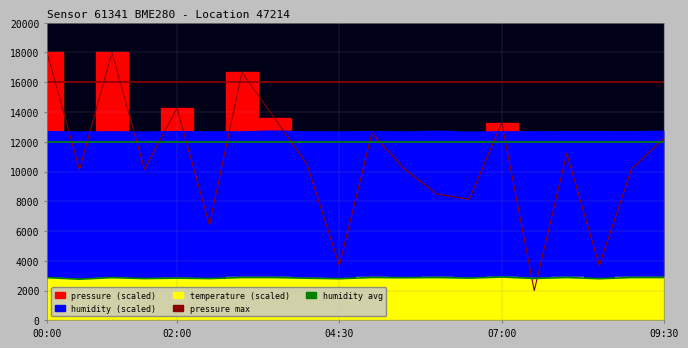

Reading left to right, extract all data points from this chart.

pressure: 00:00=18000.0	00:30=10139.7	01:00=18000.0	01:30=10151.4	02:00=14254.2	02:30=6417.3	03:00=16653.1	03:30=13598.3	04:00=10504.6	04:30=3688.5	05:00=12577.4	05:30=10178.6	06:00=8490.1	06:30=8129.1	07:00=13272.2	07:30=2000.0	08:00=11207.2	08:30=3688.5	09:00=10190.2	09:30=12239.7
humidity: 00:00=12681.0	00:30=12648.0	01:00=12670.5	01:30=12645.0	02:00=12682.5	02:30=12657.0	03:00=12661.5	03:30=12711.0	04:00=12661.5	04:30=12651.0	05:00=12685.5	05:30=12649.5	06:00=12691.5	06:30=12634.5	07:00=12664.5	07:30=12663.0	08:00=12679.5	08:30=12676.5	09:00=12670.5	09:30=12691.5
temperature: 00:00=2872.0	00:30=2768.0	01:00=2872.0	01:30=2808.0	02:00=2840.0	02:30=2808.0	03:00=2880.0	03:30=2880.0	04:00=2832.0	04:30=2800.0	05:00=2880.0	05:30=2864.0	06:00=2880.0	06:30=2840.0	07:00=2912.0	07:30=2816.0	08:00=2880.0	08:30=2800.0	09:00=2880.0	09:30=2880.0